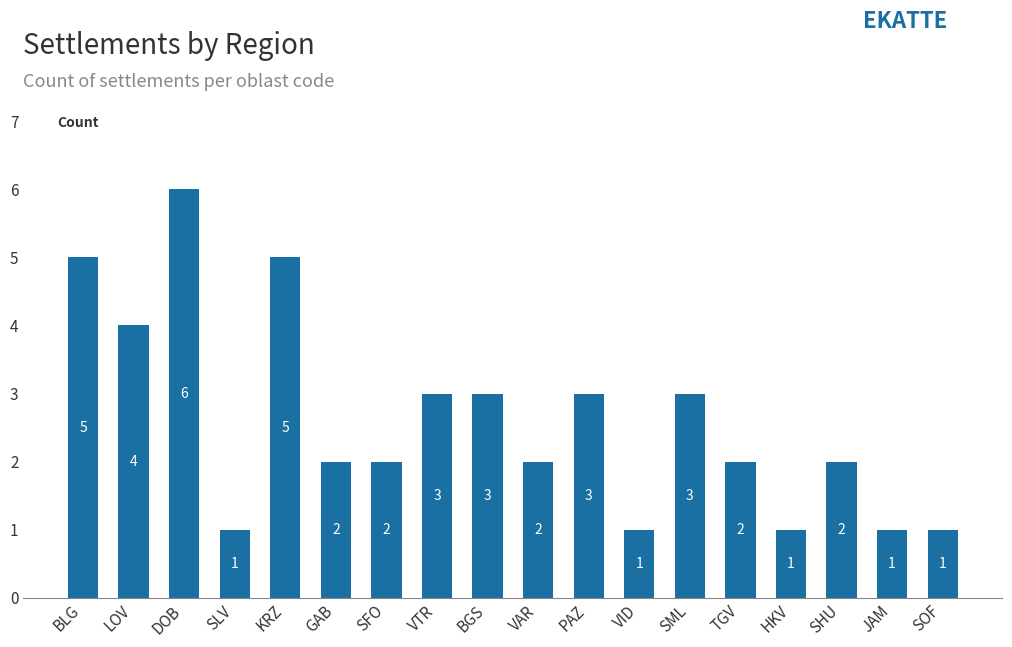

What is the label of the 1st bar from the left?

BLG